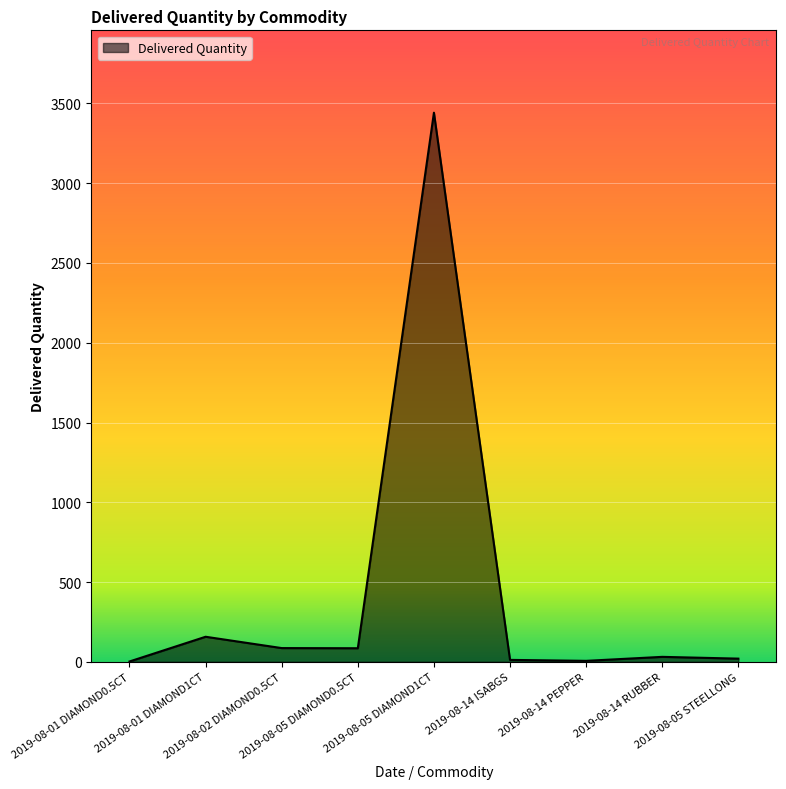

Where is the first local maximum?

2019-08-01 DIAMOND1CT